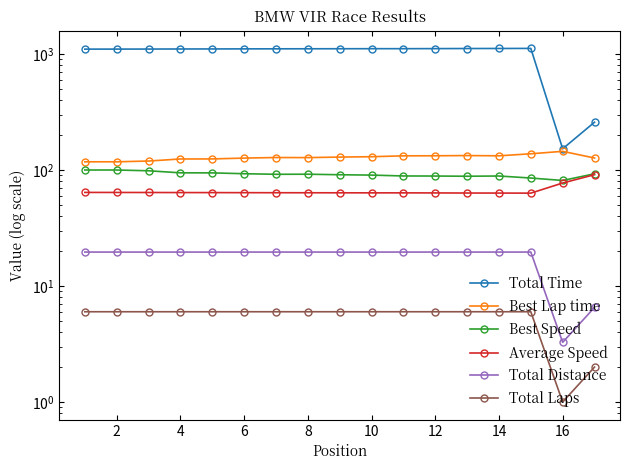

Rank the series by their maximum value, from lowest to highest.

Total Laps, Total Distance, Average Speed, Best Speed, Best Lap time, Total Time